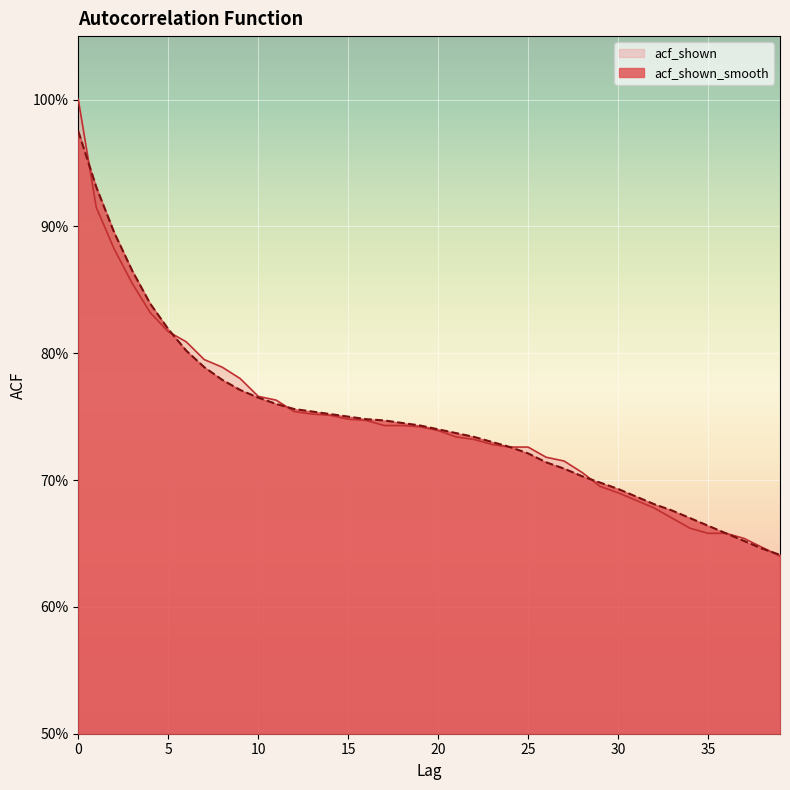

What is the sum of all acf_shown_smooth values?

29.9